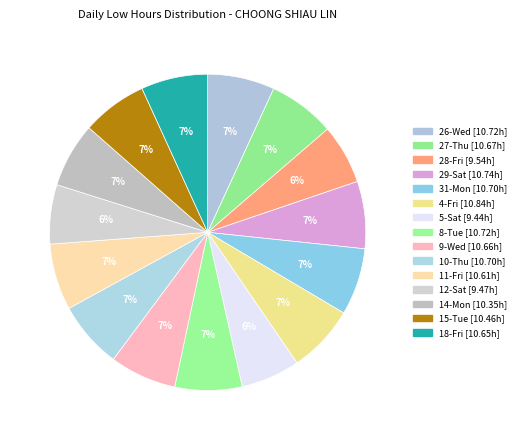

Count the number of slices in the pie.

15